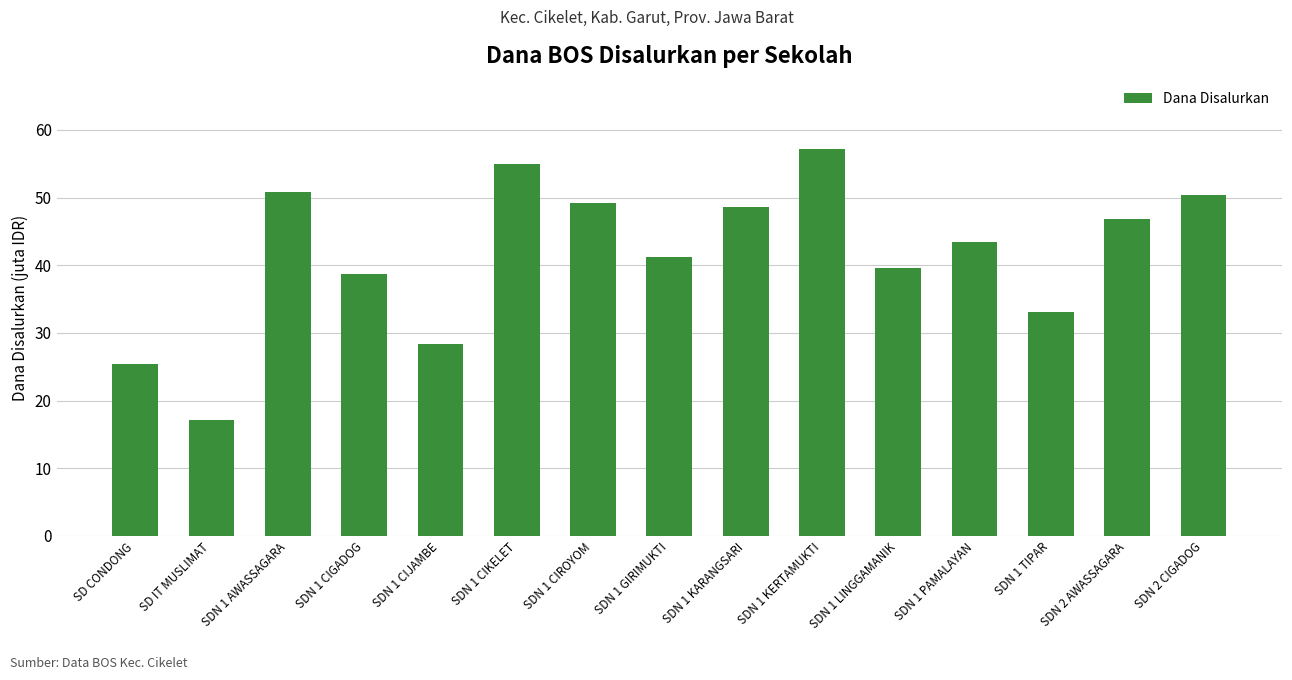

What is the average value?

41655000